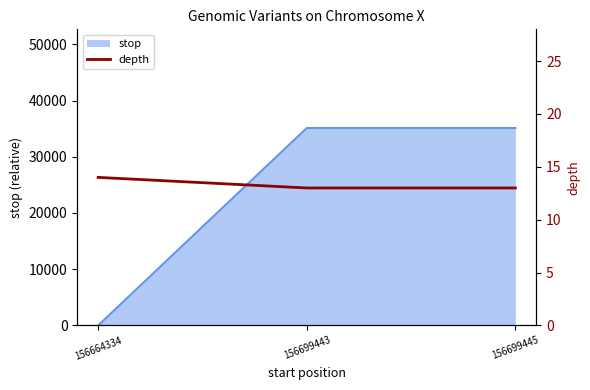

The chart shows a value of 13 at 156699445. True or false?

True